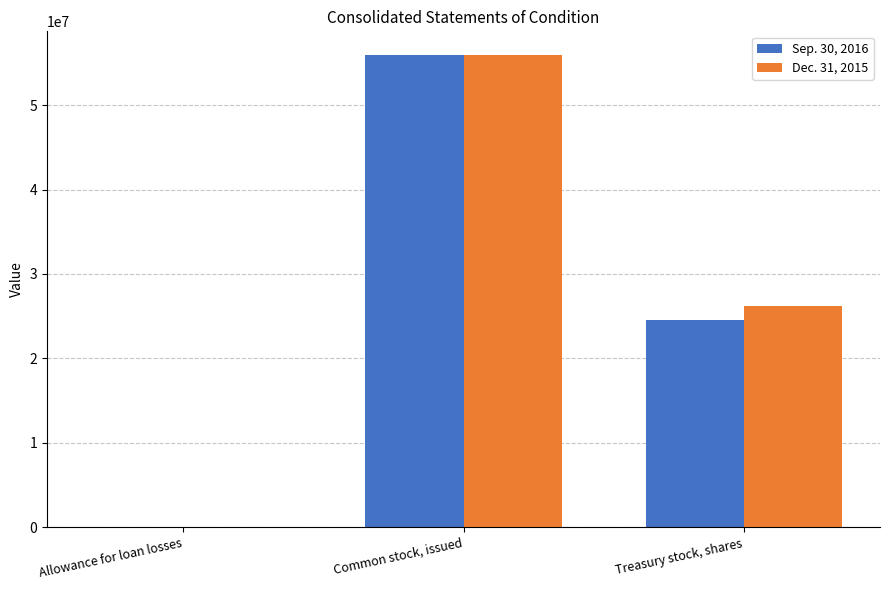

The value of Sep. 30, 2016 at Allowance for loan losses is 39028. True or false?

True